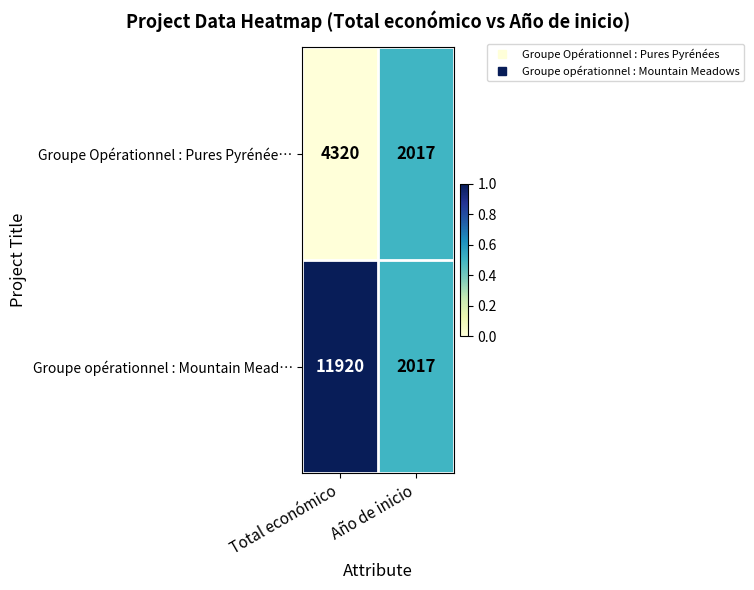

What is the total value across all series at Total económico?

16240